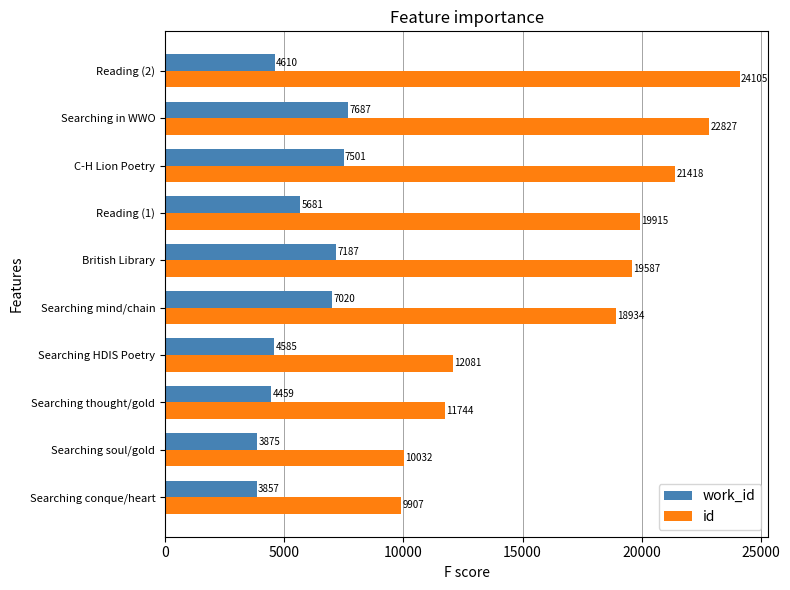

Is the value of id at C-H Lion Poetry greater than the value of work_id at Reading (2)?

Yes